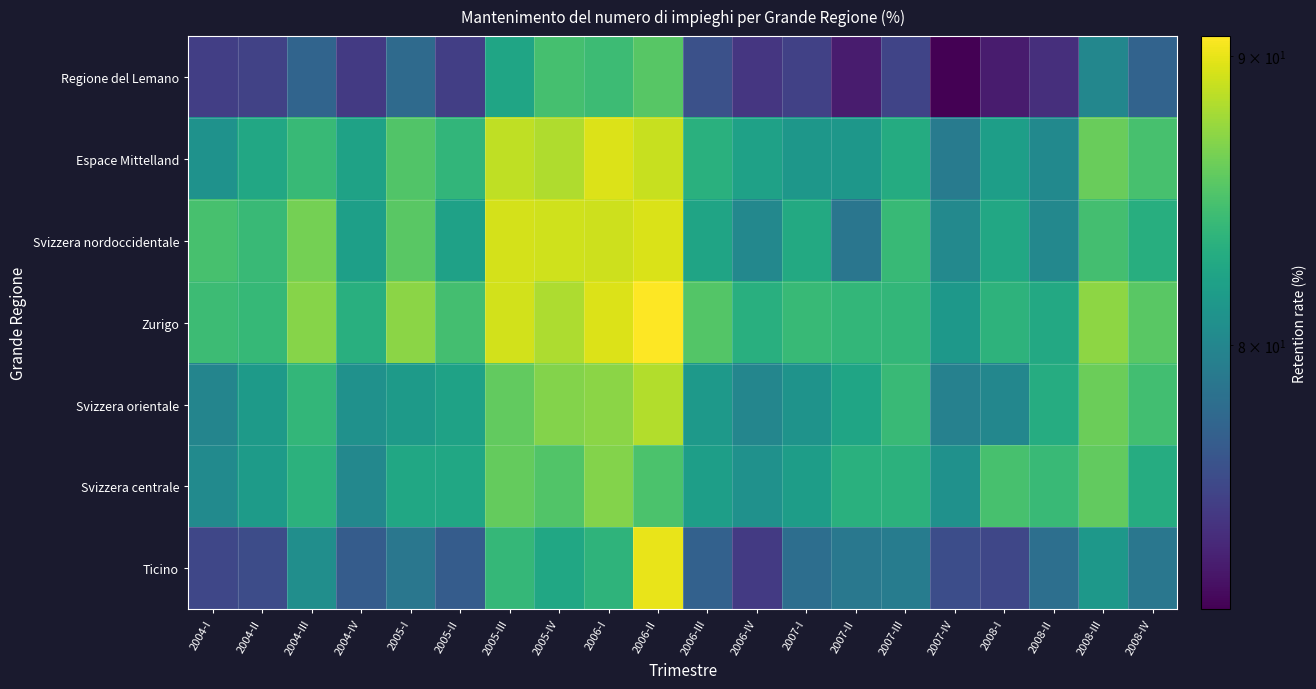

Reading right to left, extract all data points from this chart.

Regione del Lemano: 2008-IV=77.4	2008-III=80.1	2008-II=74.1	2008-I=73.1	2007-IV=71.8	2007-III=75.3	2007-II=73.1	2007-I=75.1	2006-IV=74.6	2006-III=76.1	2006-II=85.4	2006-I=84.3	2005-IV=84.7	2005-III=82.4	2005-II=75.0	2005-I=77.9	2004-IV=74.7	2004-III=77.4	2004-II=75.2	2004-I=75.0
Espace Mittelland: 2008-IV=84.7	2008-III=86.0	2008-II=80.3	2008-I=81.9	2007-IV=79.2	2007-III=83.0	2007-II=81.3	2007-I=81.3	2006-IV=82.1	2006-III=83.3	2006-II=89.0	2006-I=89.6	2005-IV=88.2	2005-III=88.7	2005-II=83.8	2005-I=85.2	2004-IV=82.2	2004-III=84.1	2004-II=82.7	2004-I=80.9
Svizzera nordoccidentale: 2008-IV=83.2	2008-III=84.6	2008-II=80.1	2008-I=82.7	2007-IV=80.2	2007-III=84.1	2007-II=78.7	2007-I=82.8	2006-IV=80.1	2006-III=82.3	2006-II=89.5	2006-I=89.1	2005-IV=89.3	2005-III=89.4	2005-II=82.1	2005-I=85.4	2004-IV=81.9	2004-III=86.4	2004-II=84.1	2004-I=84.8
Zurigo: 2008-IV=85.5	2008-III=87.2	2008-II=82.7	2008-I=83.5	2007-IV=81.4	2007-III=83.8	2007-II=83.8	2007-I=84.1	2006-IV=83.2	2006-III=85.3	2006-II=90.7	2006-I=89.6	2005-IV=88.2	2005-III=89.3	2005-II=84.6	2005-I=87.1	2004-IV=83.3	2004-III=86.9	2004-II=84.0	2004-I=84.3
Svizzera orientale: 2008-IV=84.5	2008-III=86.1	2008-II=83.0	2008-I=80.1	2007-IV=79.6	2007-III=84.2	2007-II=82.4	2007-I=81.0	2006-IV=79.9	2006-III=81.5	2006-II=88.4	2006-I=87.2	2005-IV=86.9	2005-III=85.8	2005-II=82.2	2005-I=81.6	2004-IV=80.8	2004-III=83.9	2004-II=81.6	2004-I=79.9
Svizzera centrale: 2008-IV=83.0	2008-III=85.8	2008-II=84.2	2008-I=84.8	2007-IV=80.8	2007-III=83.4	2007-II=83.3	2007-I=81.8	2006-IV=80.9	2006-III=81.9	2006-II=84.9	2006-I=86.9	2005-IV=85.2	2005-III=85.9	2005-II=82.6	2005-I=82.5	2004-IV=80.1	2004-III=83.5	2004-II=81.7	2004-I=80.3
Ticino: 2008-IV=78.8	2008-III=81.4	2008-II=78.2	2008-I=75.5	2007-IV=75.9	2007-III=79.2	2007-II=78.9	2007-I=78.1	2006-IV=74.7	2006-III=77.2	2006-II=90.1	2006-I=83.6	2005-IV=82.6	2005-III=84.0	2005-II=76.9	2005-I=78.8	2004-IV=76.9	2004-III=80.6	2004-II=75.8	2004-I=75.5